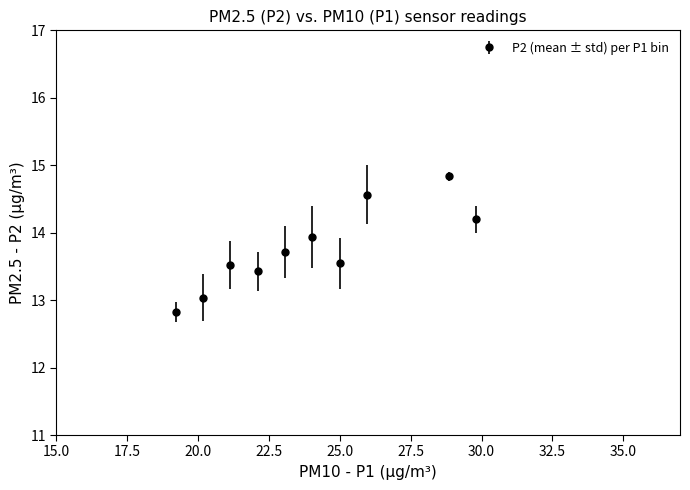

True or false: the data has more than 1 interior local peaks.

True